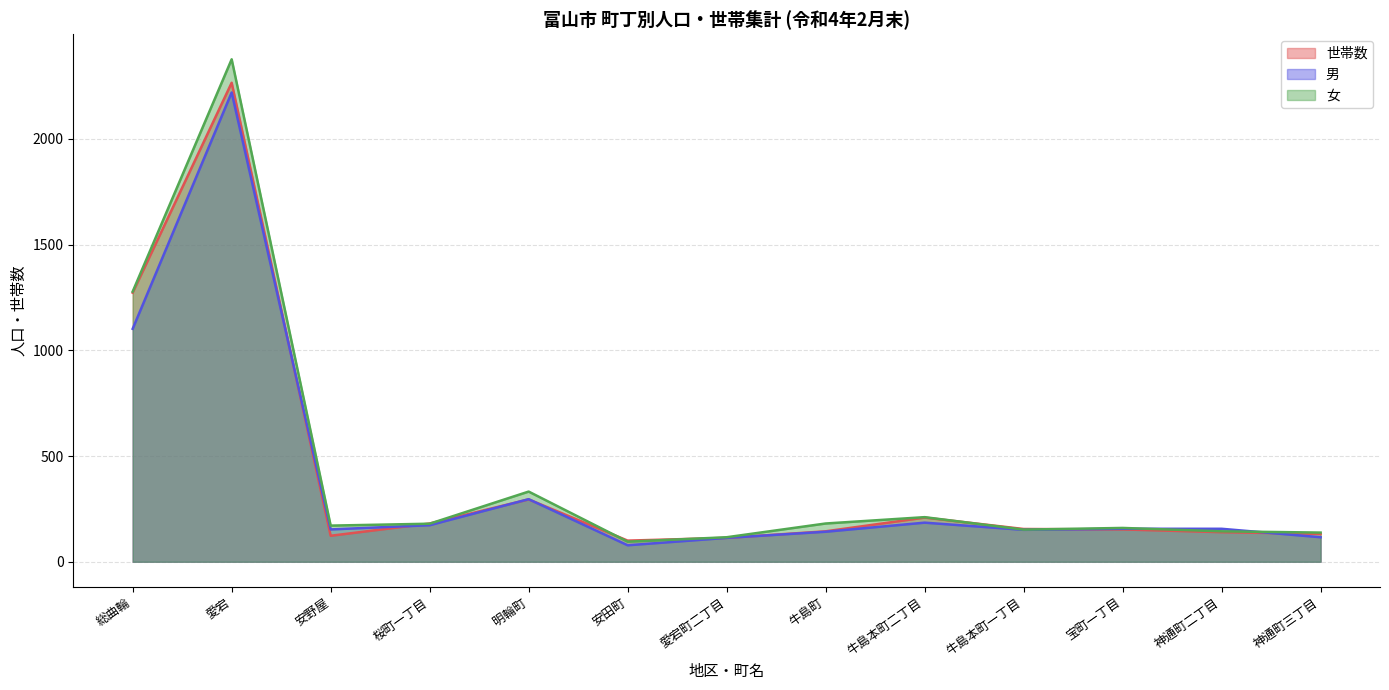

What is the difference between the highest and lowest values at 愛宕町二丁目?

3